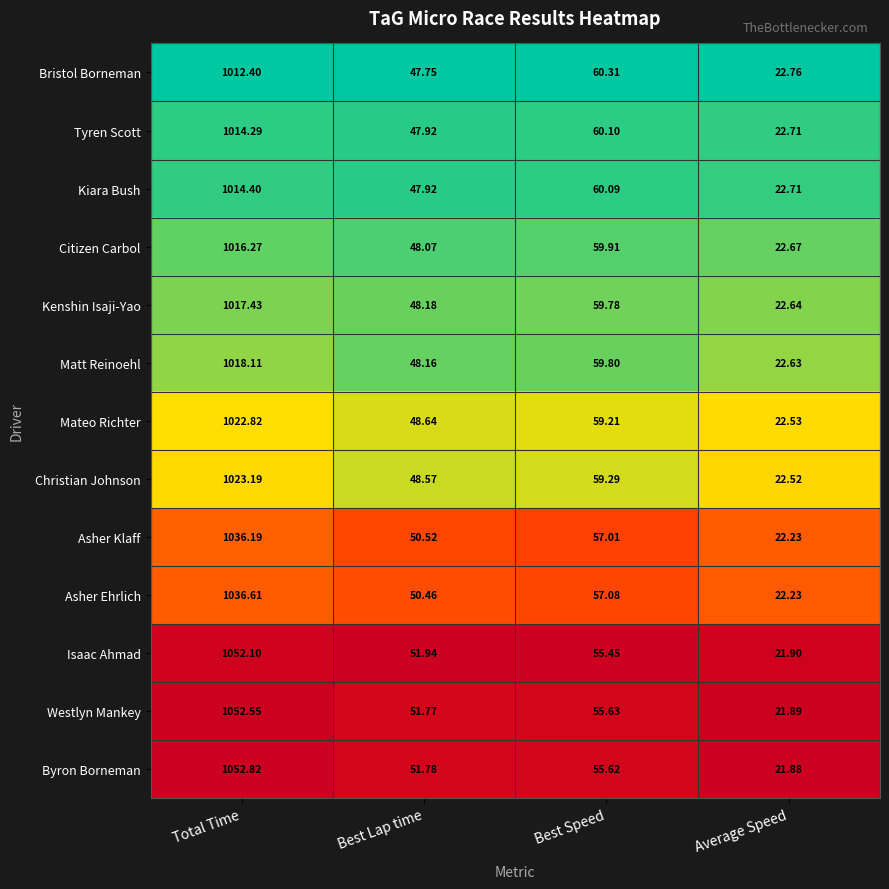

Which series has the largest range (max minus min)?

Byron Borneman